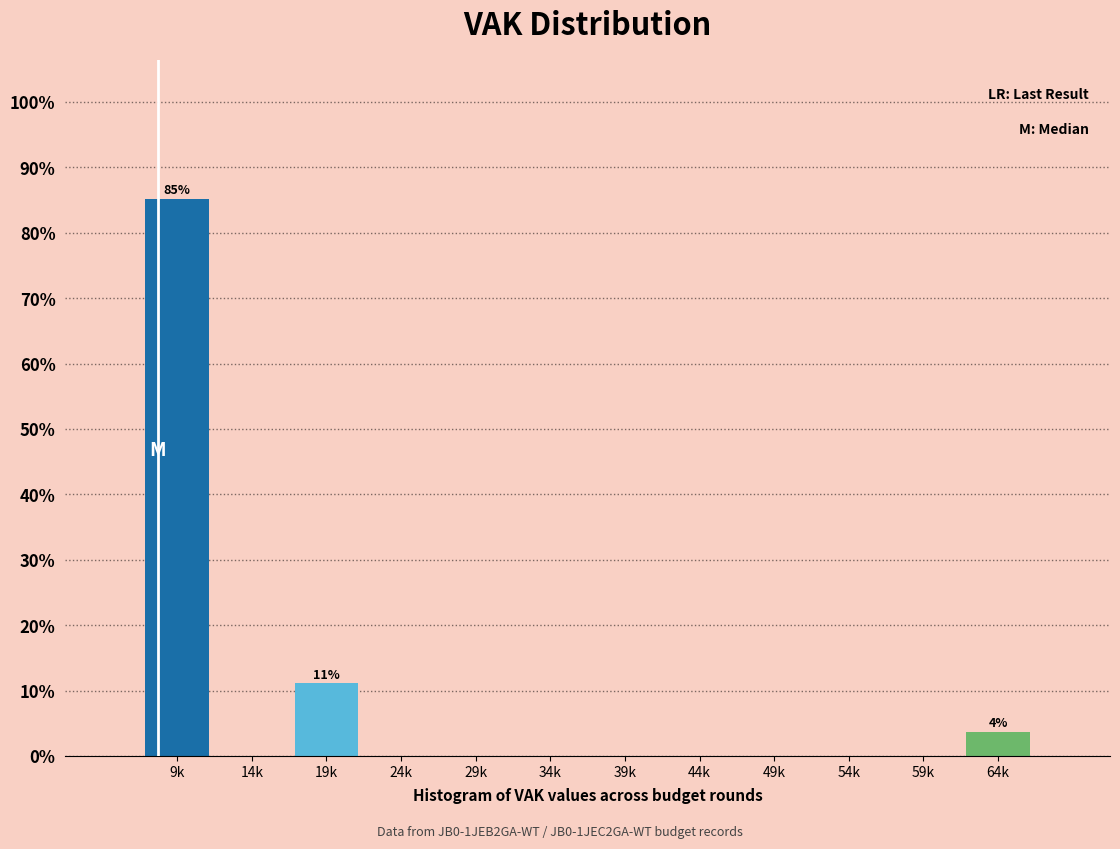

Reading left to right, extract all data points from this chart.

9k=85.2	14k=0.0	19k=11.1	24k=0.0	29k=0.0	34k=0.0	39k=0.0	44k=0.0	49k=0.0	54k=0.0	59k=0.0	64k=3.7